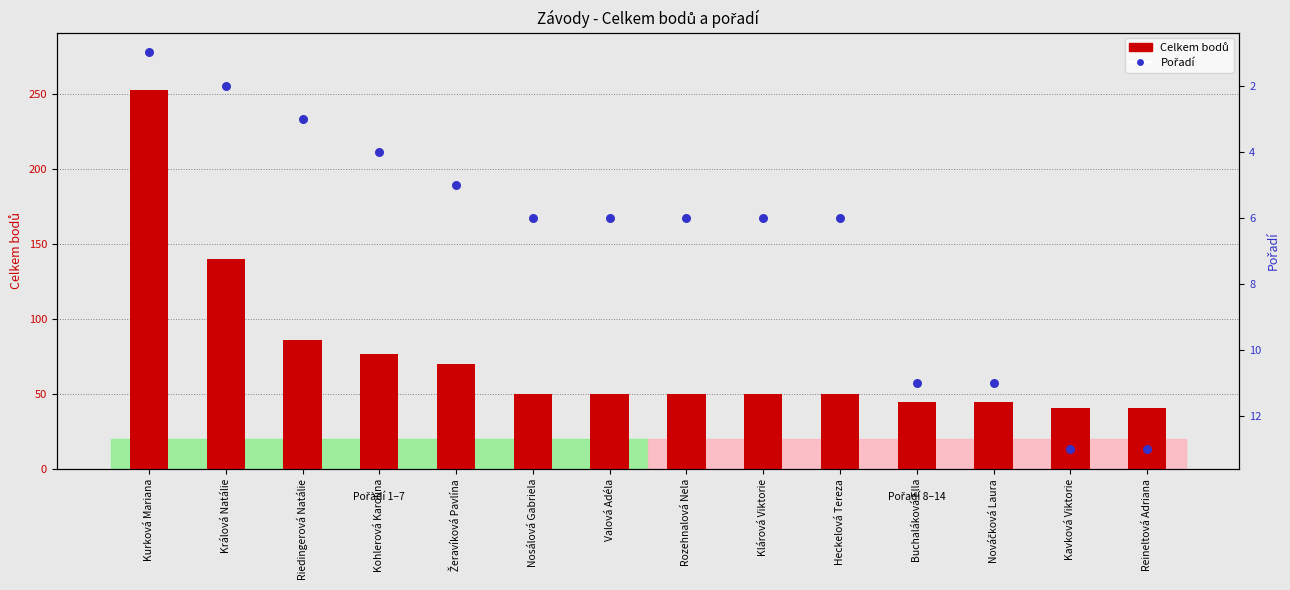

Which series contains the highest Y value?

Celkem bodů